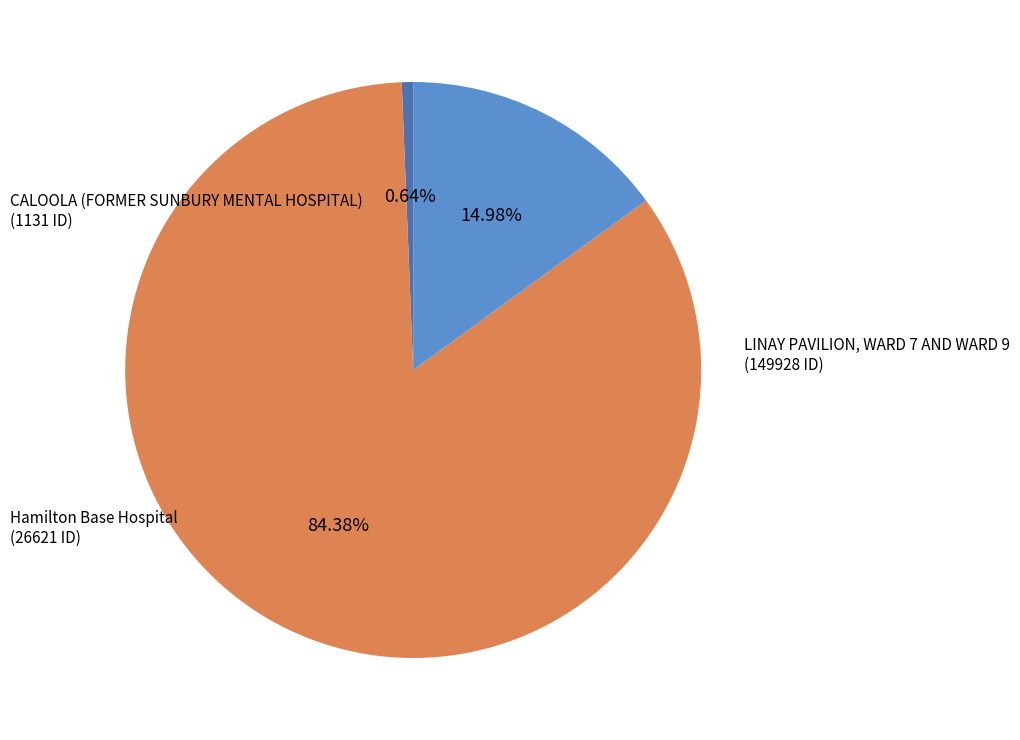

Is there any slice that represents more than half of the pie?

Yes